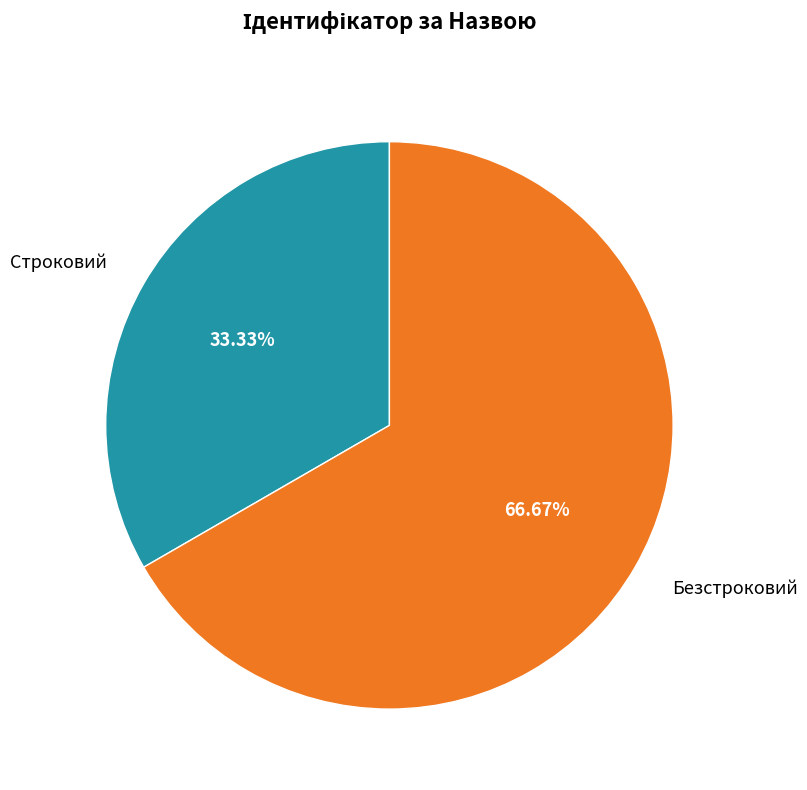

What percentage is the Строковий slice, to the nearest percent?

33%